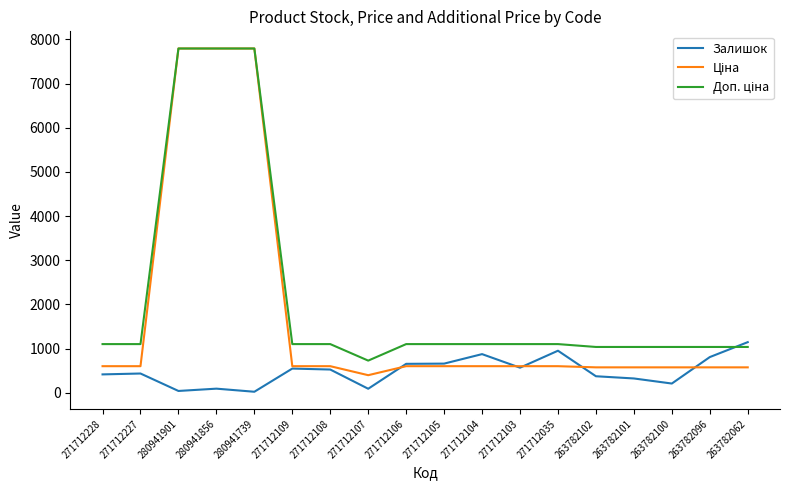

What is the difference between the highest and lowest values at 271712105?

500.1